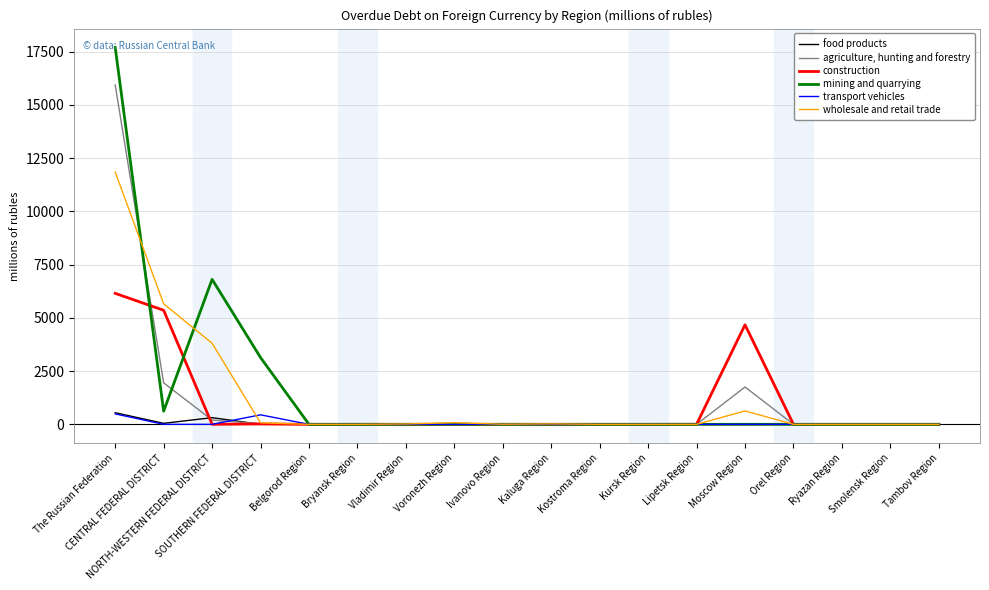

What is the sum of all wholesale and retail trade values?

22136